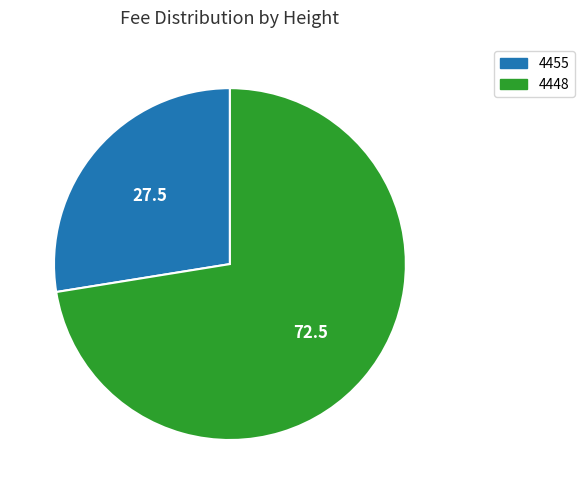

Which category has the biggest portion of the pie?

4448